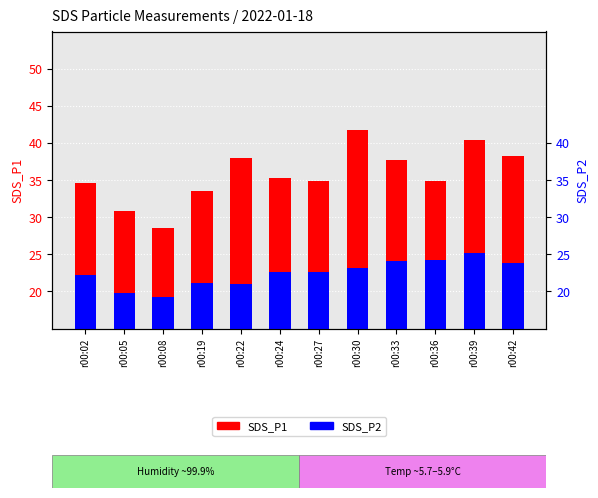

What is the difference between the SDS_P1 values at r00:08 and r00:39?

11.8